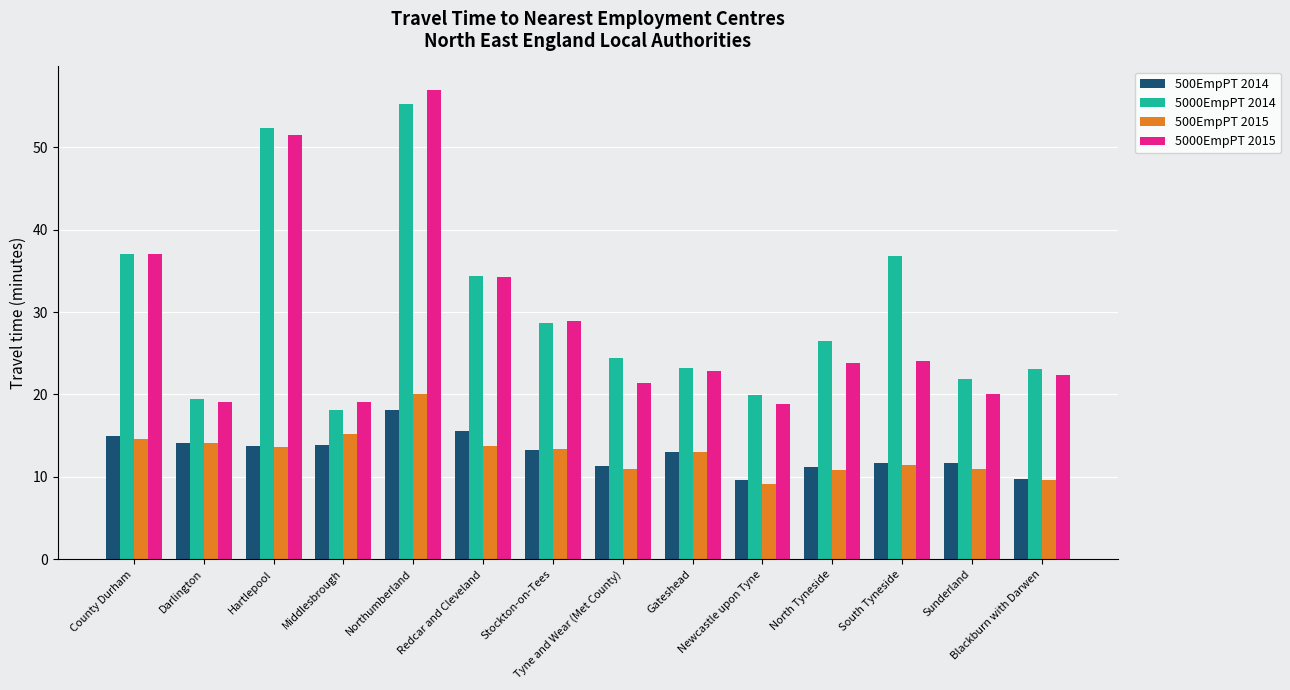

The value of 500EmpPT 2015 at Darlington is 14.2. True or false?

True